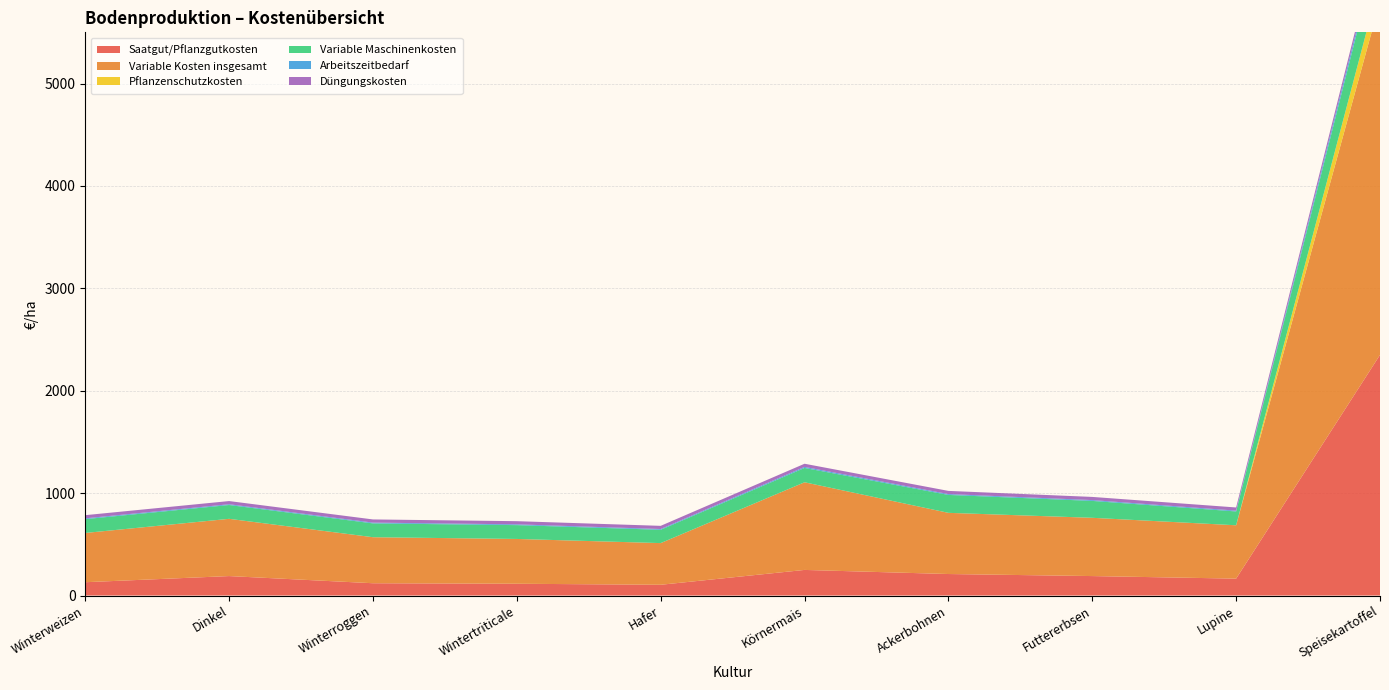

Reading left to right, list all the values displayed in this chart.

Saatgut/Pflanzgutkosten: 130.0	190.0	120.0	115.0	105.0	250.0	210.0	190.0	165.0	2350.0
Variable Kosten insgesamt: 481.0	559.0	449.5	437.5	407.0	856.0	597.5	569.0	521.0	3450.0
Pflanzenschutzkosten: 0.0	0.0	0.0	0.0	0.0	0.0	0.0	0.0	0.0	205.0
Variable Maschinenkosten: 135.0	135.0	135.0	135.0	130.0	140.0	175.0	165.0	135.0	385.0
Arbeitszeitbedarf: 7.8	7.5	7.6	7.6	7.5	10.0	8.3	8.0	8.0	45.0
Düngungskosten: 31.0	31.0	31.0	31.0	31.0	31.0	31.0	31.0	31.0	50.0